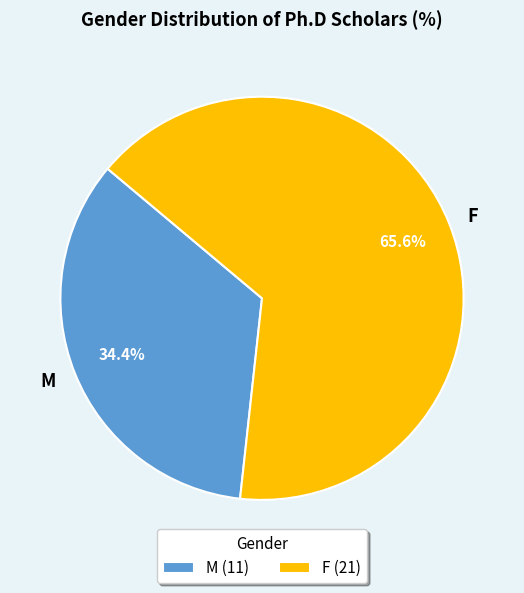

Between F and M, which is larger?

F